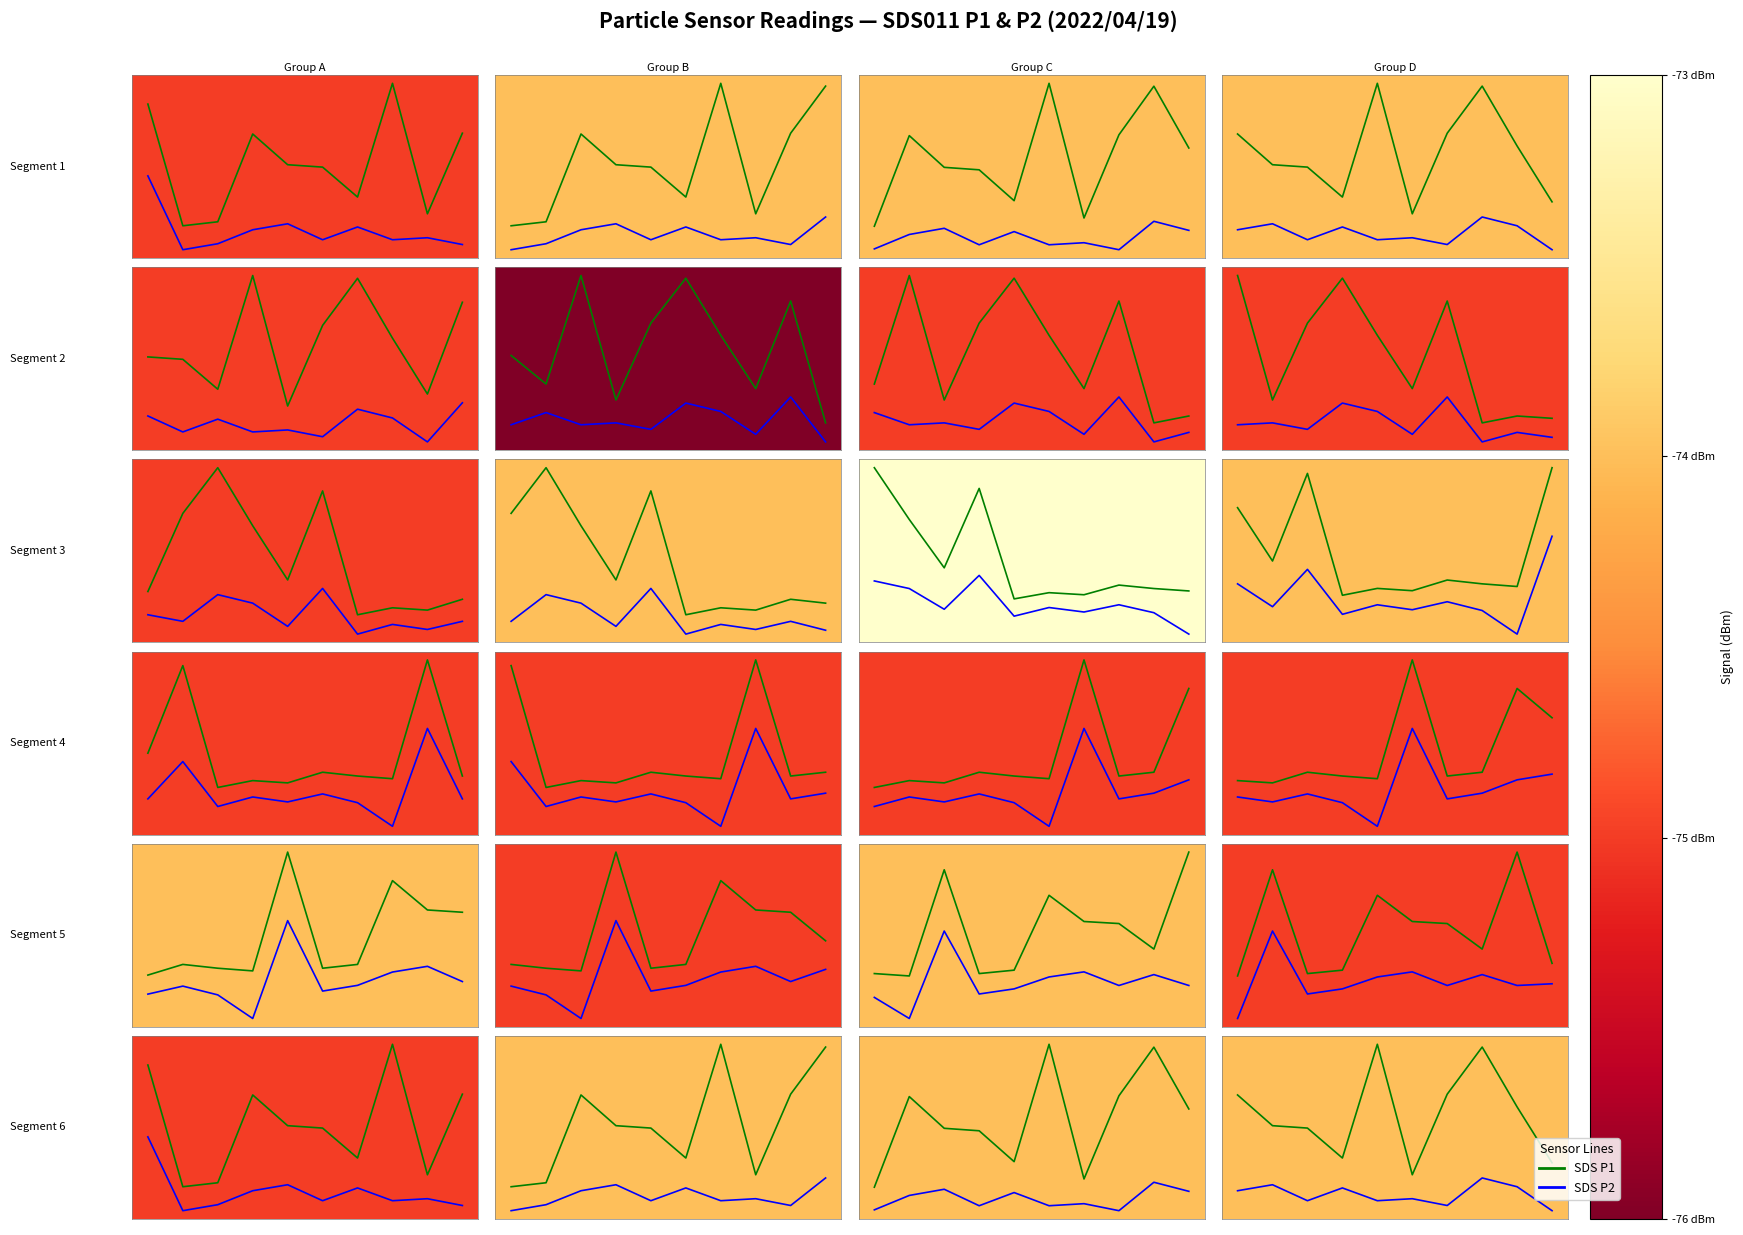

Which series changed the most between 1 and 5?

SDS P1